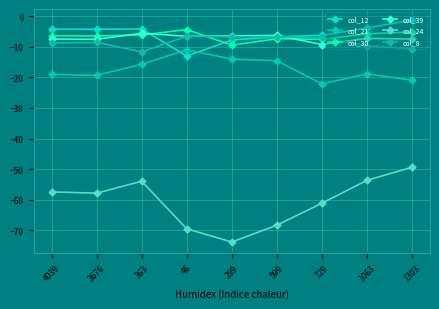

What is the total value across all series at 299?

-118.1